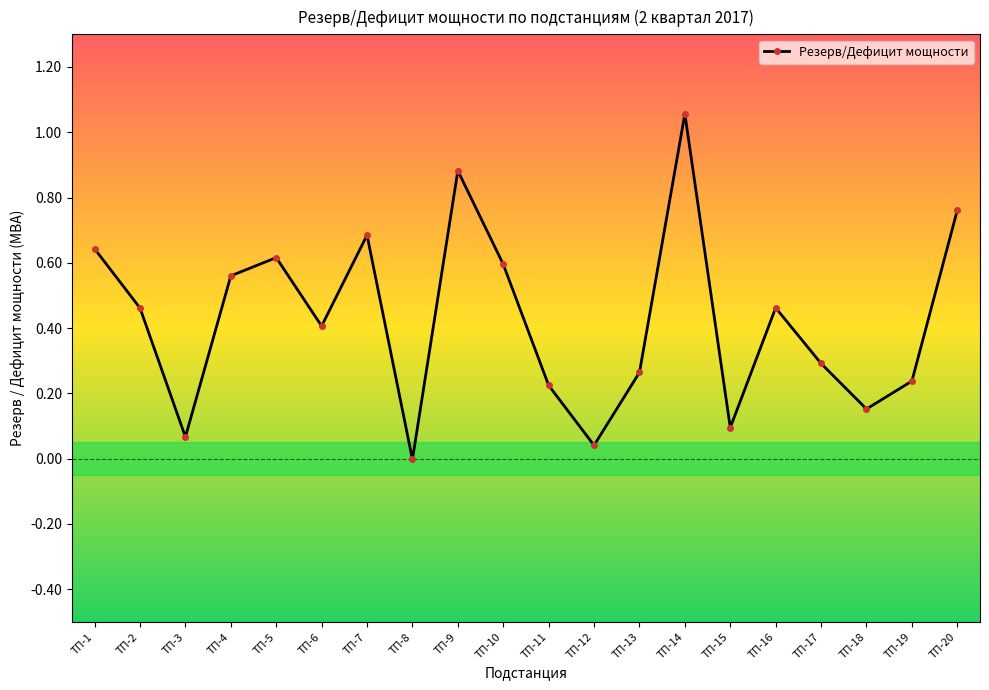

Which category has the lowest value across all series?

ТП-8